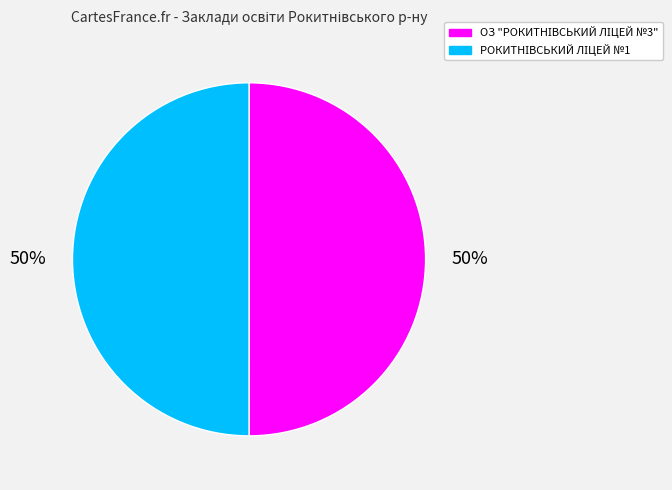

To the nearest percent, what is the average slice percentage?

50%